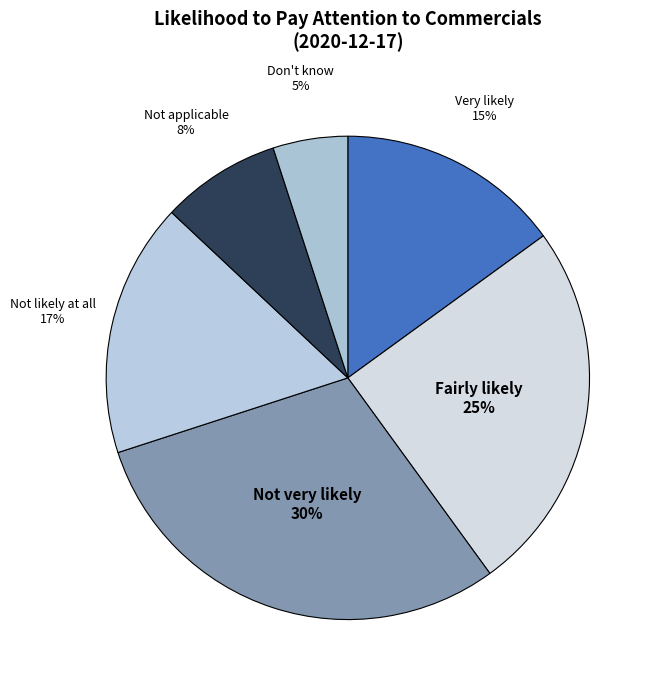

Rank the categories by value from lowest to highest.

Don't know, Not applicable, Very likely, Not likely at all, Fairly likely, Not very likely